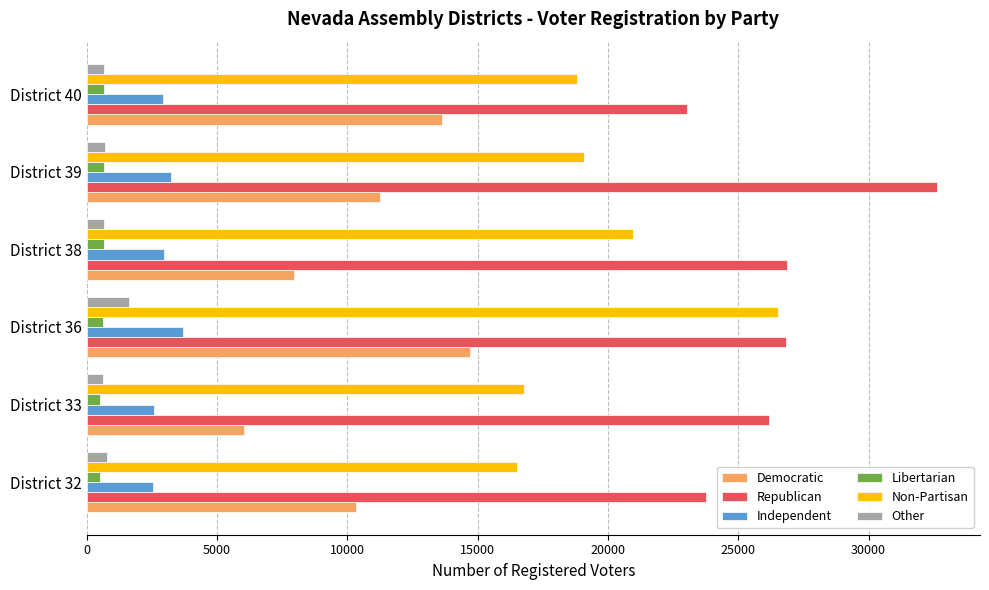

At which category is the sum across all series the highest?

District 36